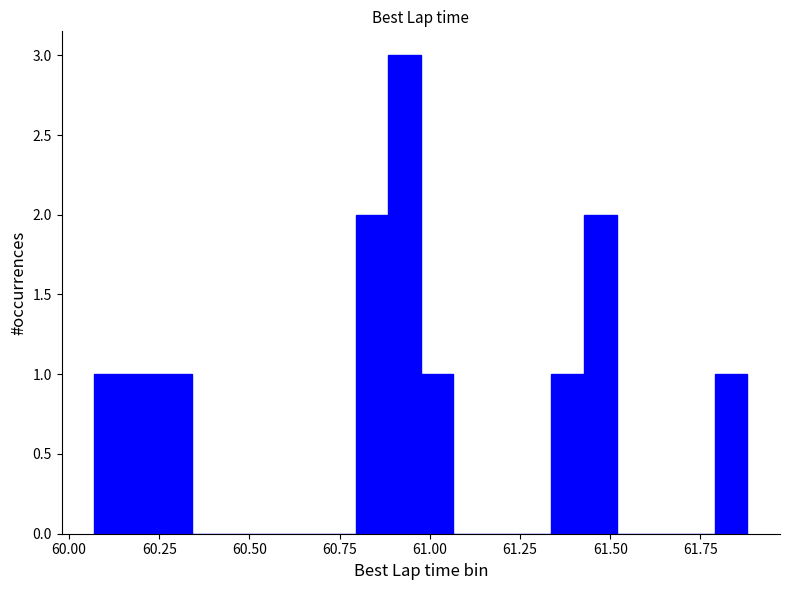

Read against the x-axis, roughly where is the centre of the tallest bar?

60.95